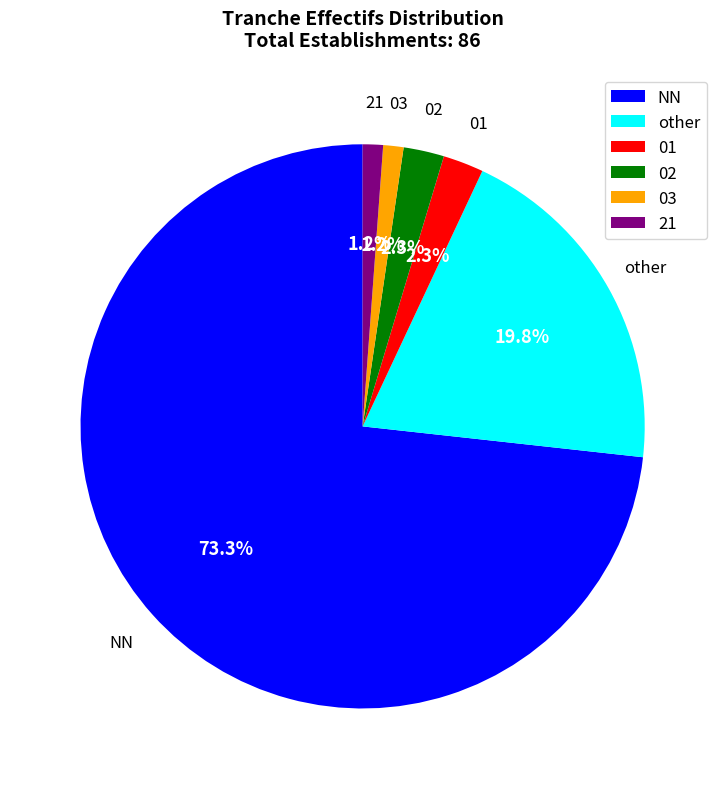

Does other account for over 50% of the chart?

No